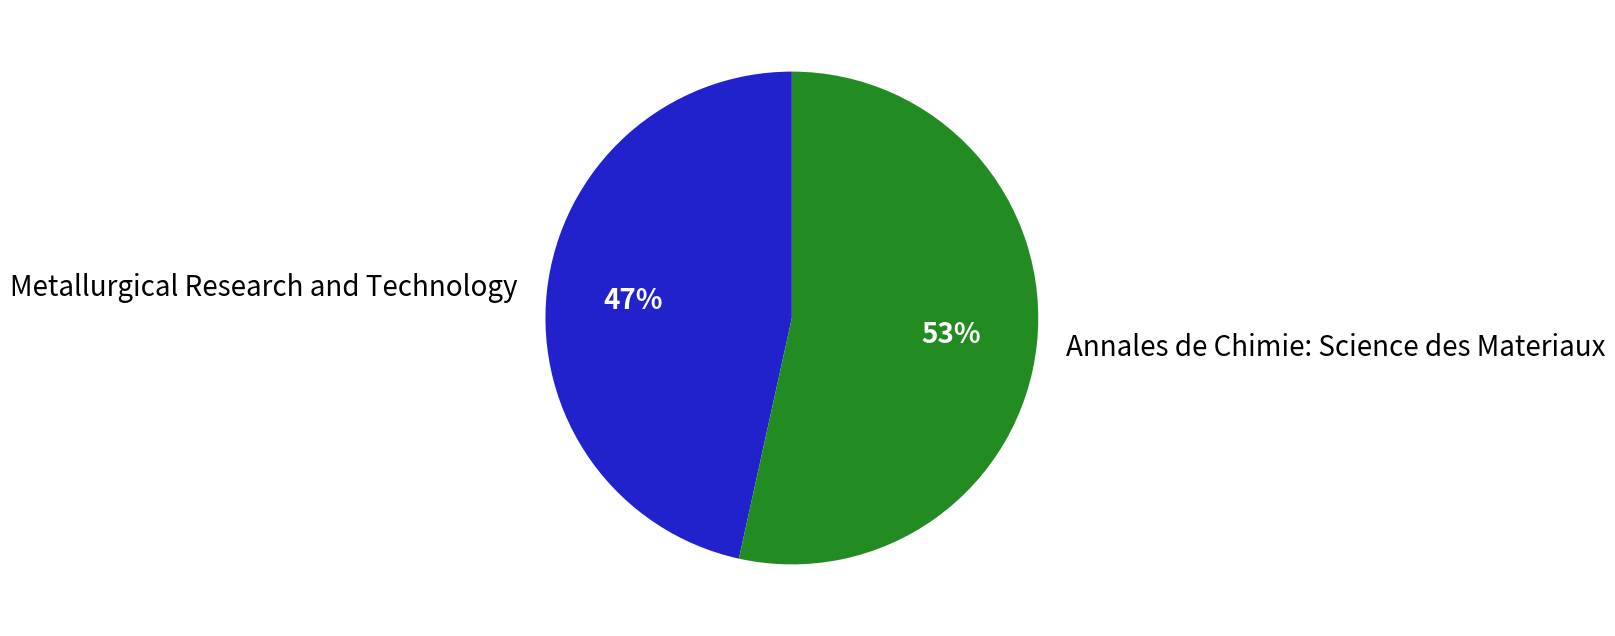

Is it true that Annales de Chimie: Science des Materiaux is 65% of the pie?

False